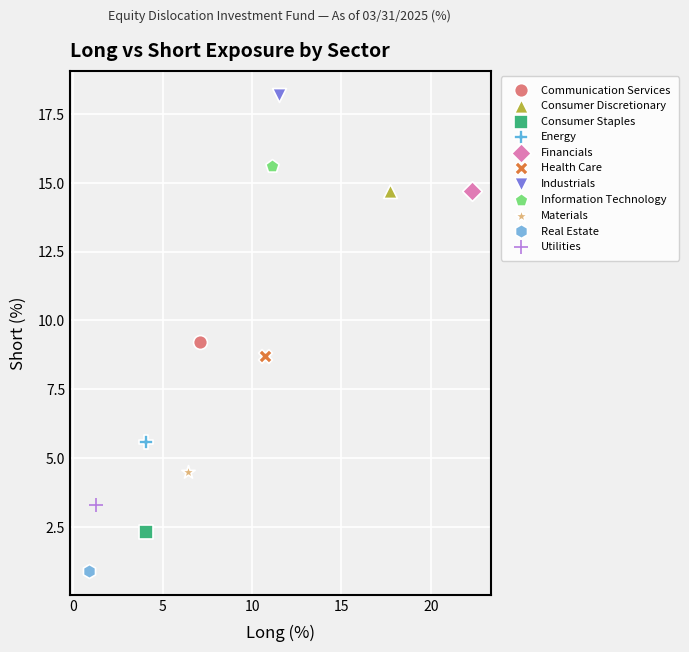

What are all the series names shown in the legend?

Communication Services, Consumer Discretionary, Consumer Staples, Energy, Financials, Health Care, Industrials, Information Technology, Materials, Real Estate, Utilities